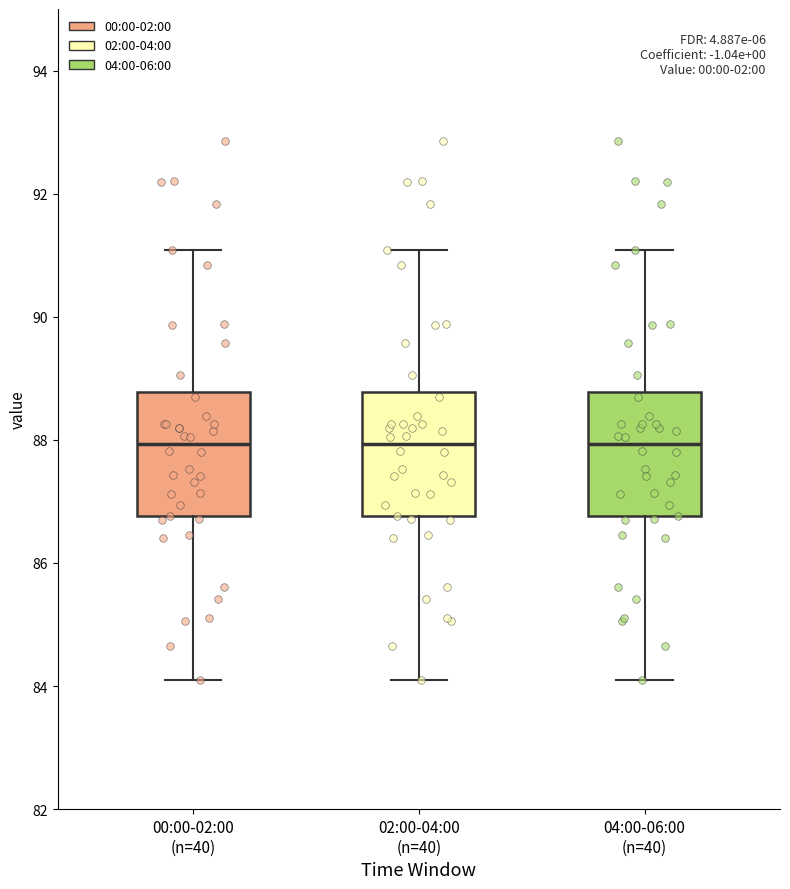

Where is the upper edge of the box for 00:00-02:00 (n=40) on the y-axis? The values are not printed on the chart, so give them approximately, as read against the axis.

88.8